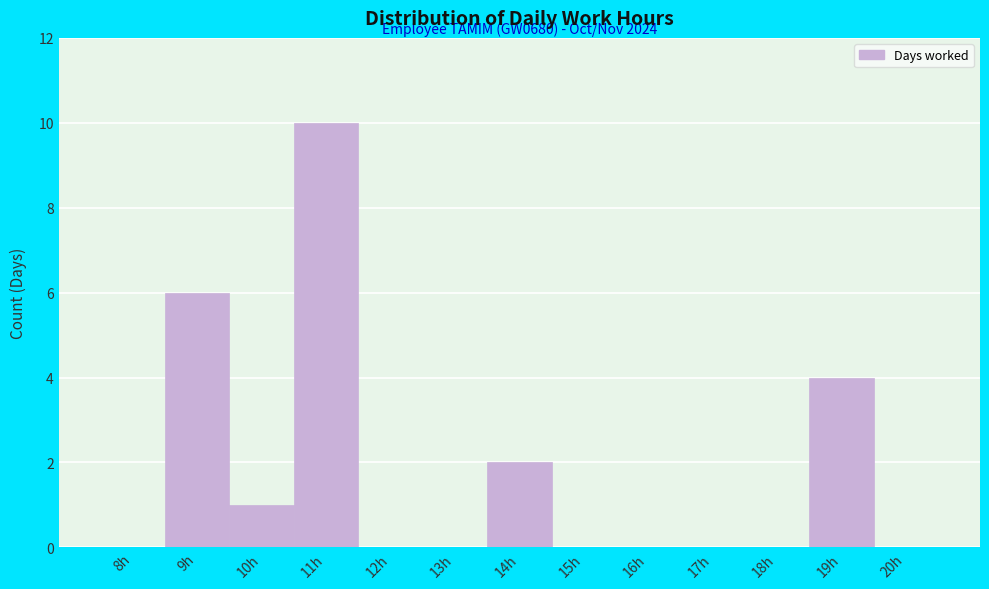

Reading left to right, list all the values displayed in this chart.

8h=0	9h=6	10h=1	11h=10	12h=0	13h=0	14h=2	15h=0	16h=0	17h=0	18h=0	19h=4	20h=0